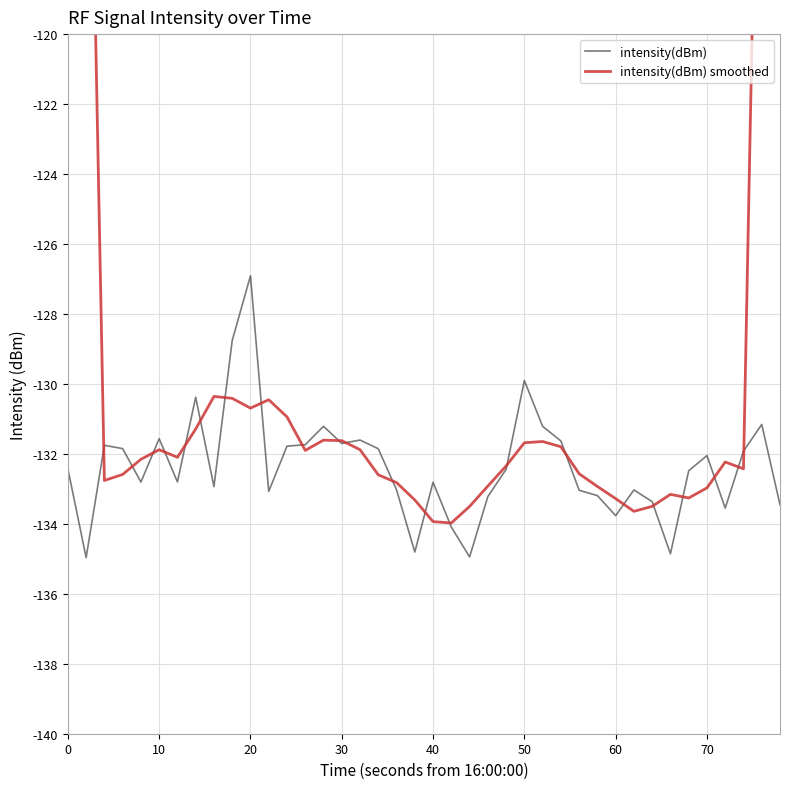

Which series has the widest spread of values?

intensity(dBm) smoothed